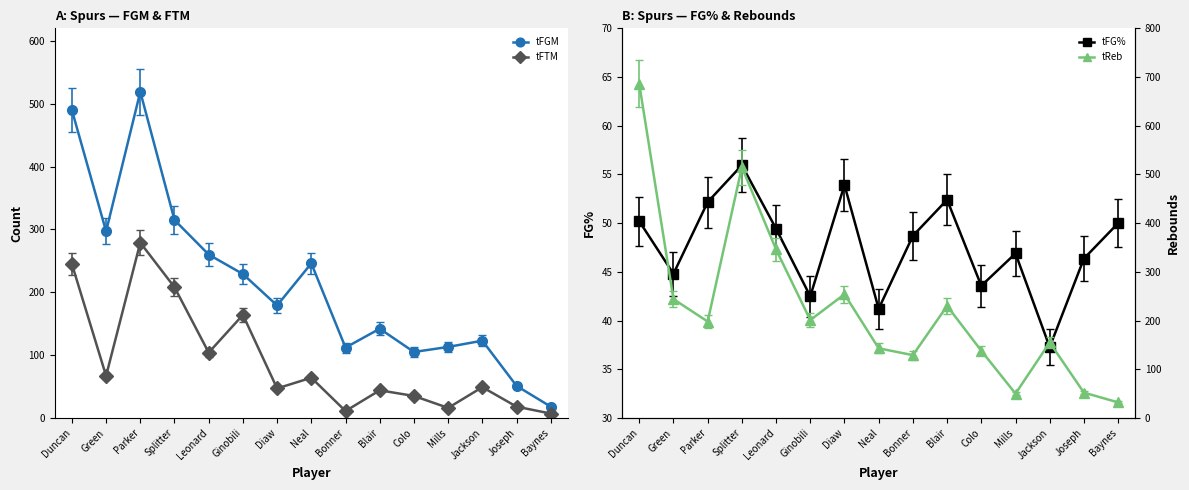

Which series has the largest total across all categories?

tReb